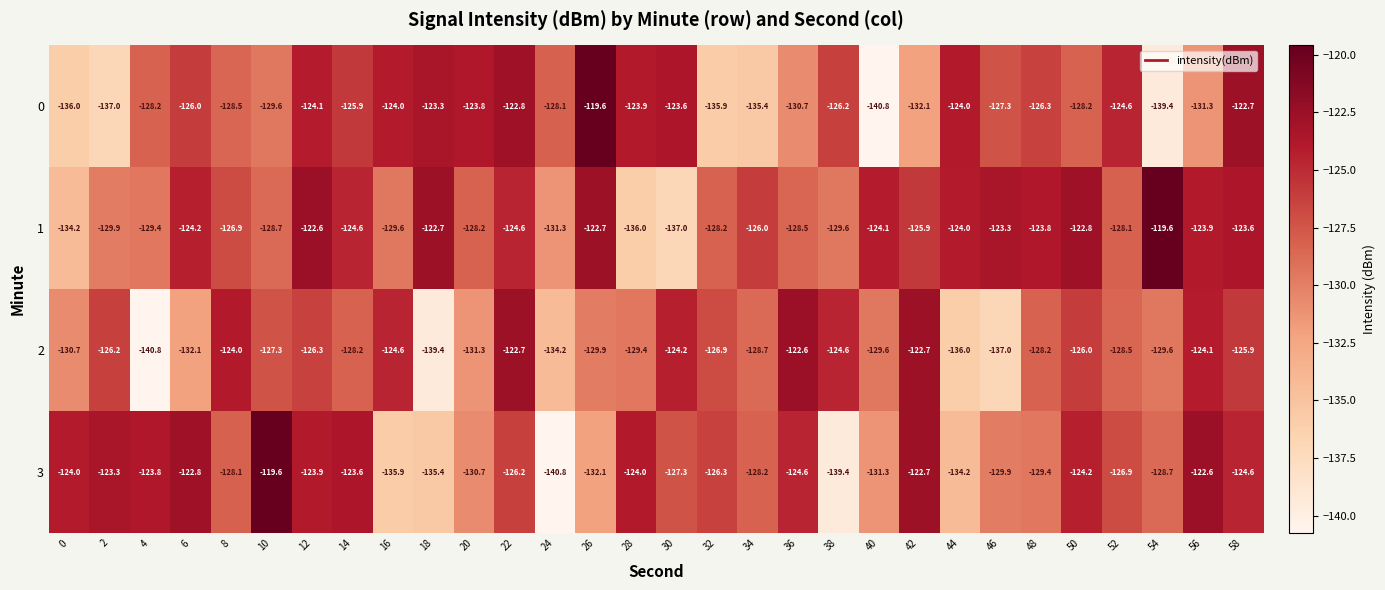

How many values in the 3 series are below -126?

17